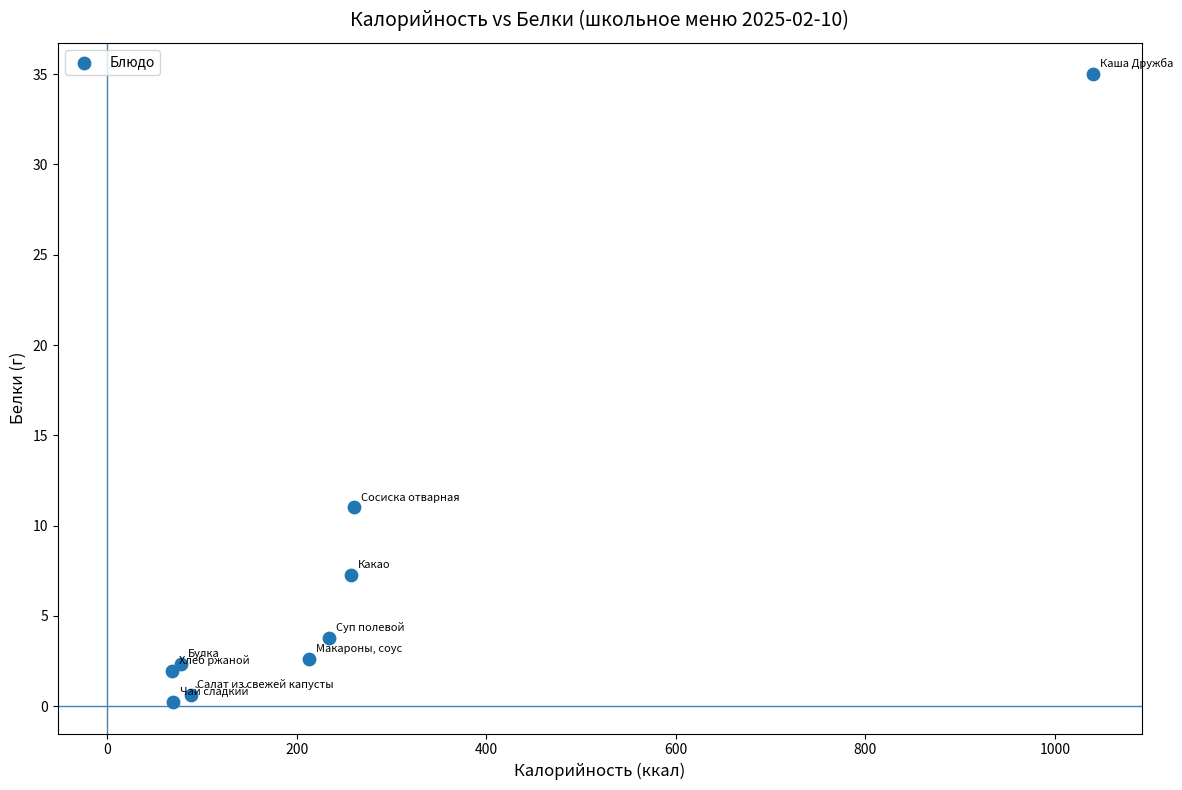

What Y value in the scatter plot is closest to 17?

11.0